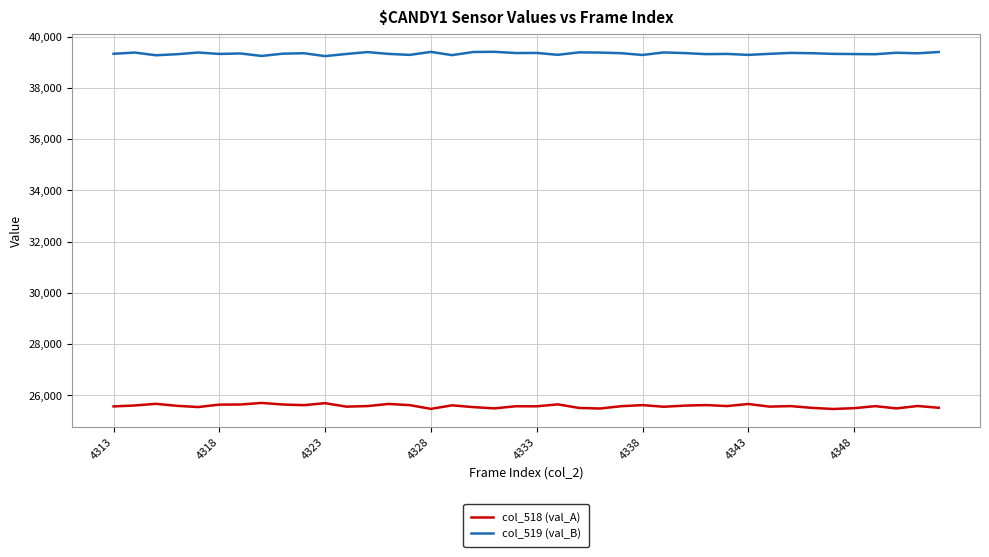

Rank the series by their maximum value, from highest to lowest.

col_519 (val_B), col_518 (val_A)